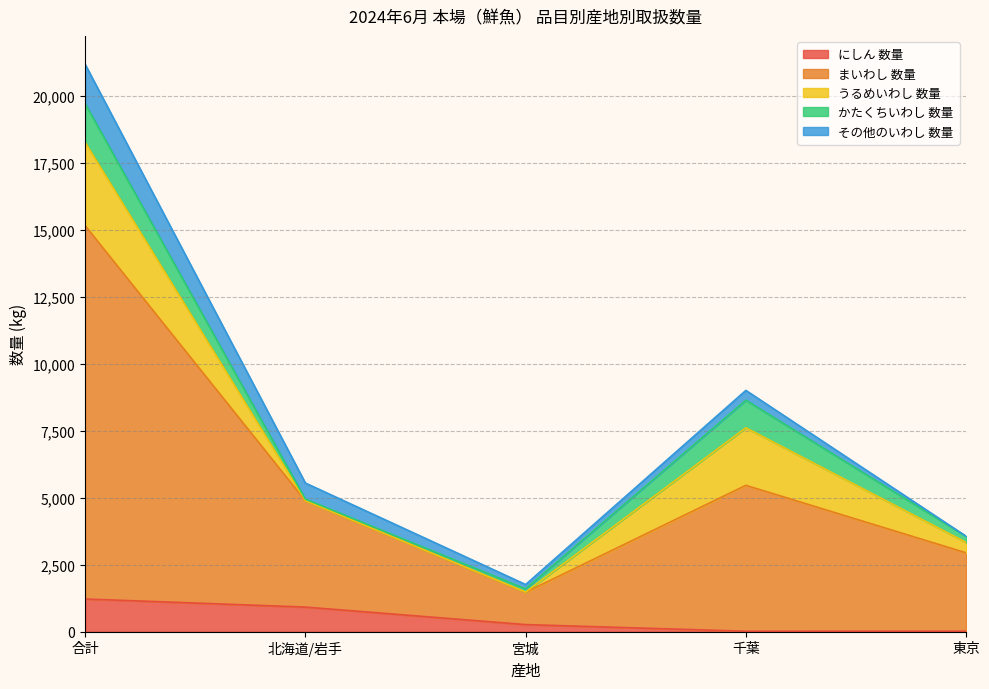

Where does the かたくちいわし 数量 series first go above 228?

合計